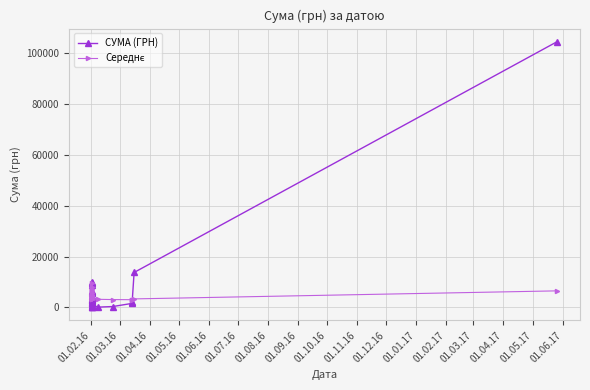

What is the difference between the maximum and minimum values in the СУМА (ГРН) series?

104280.3